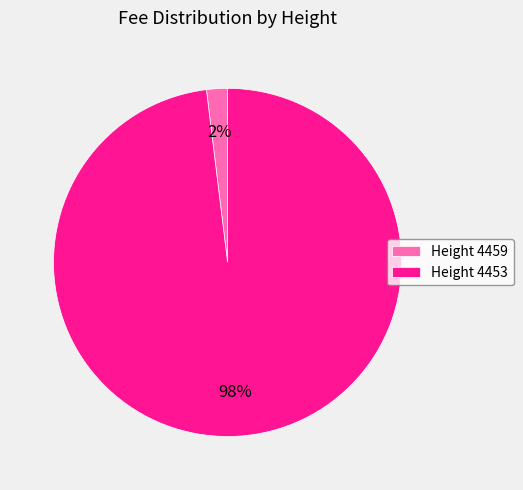

To the nearest percent, what is the average slice percentage?

50%